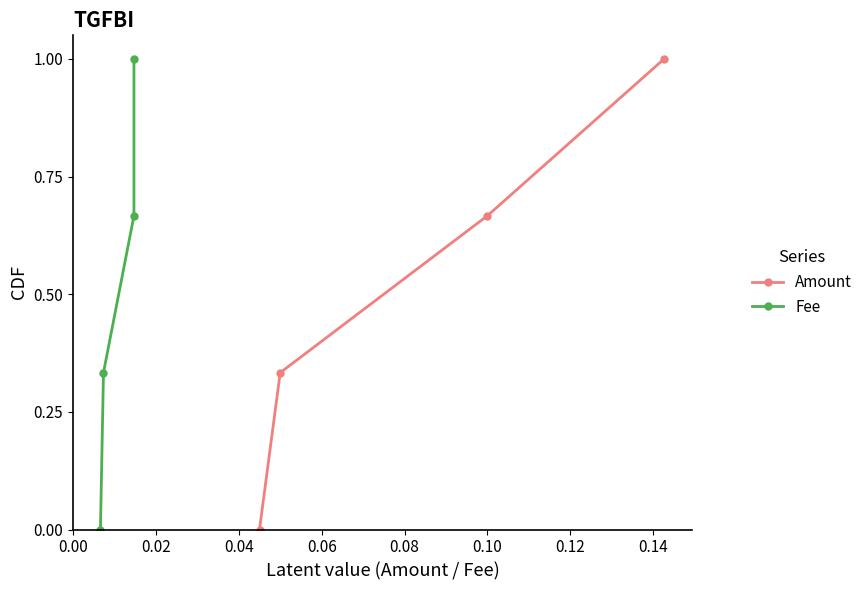

At how many categories does at least one series exceed 0?

3